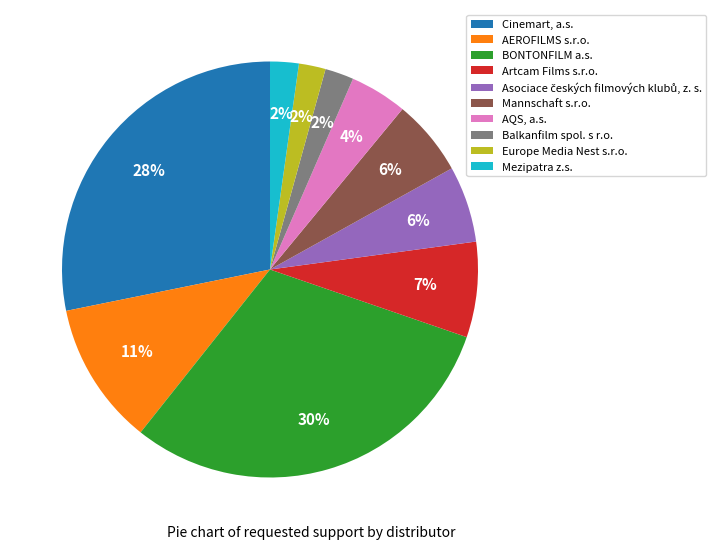

Is it true that Cinemart, a.s. is 28% of the pie?

True